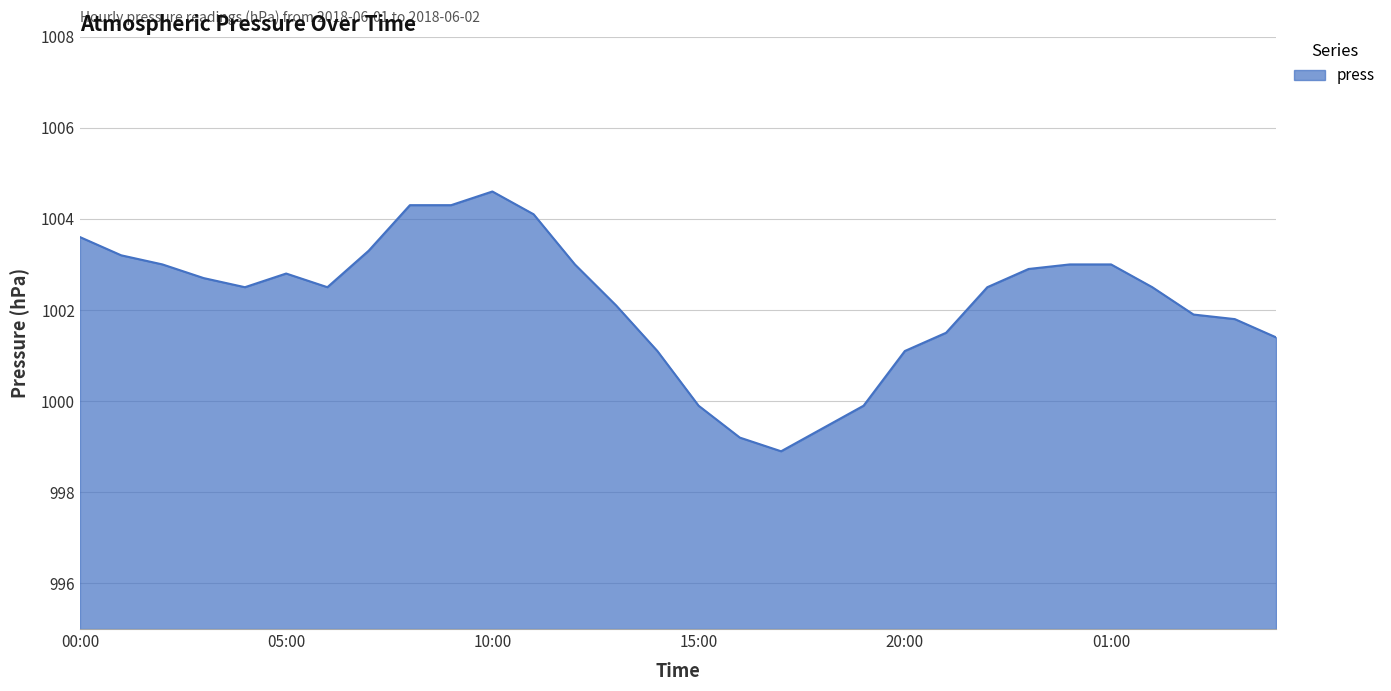

What is the greatest value displayed?

1004.6